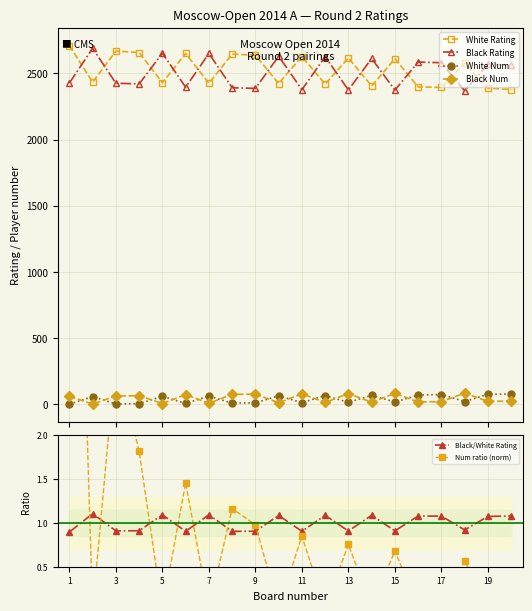

Count the number of categories in the chart.

20